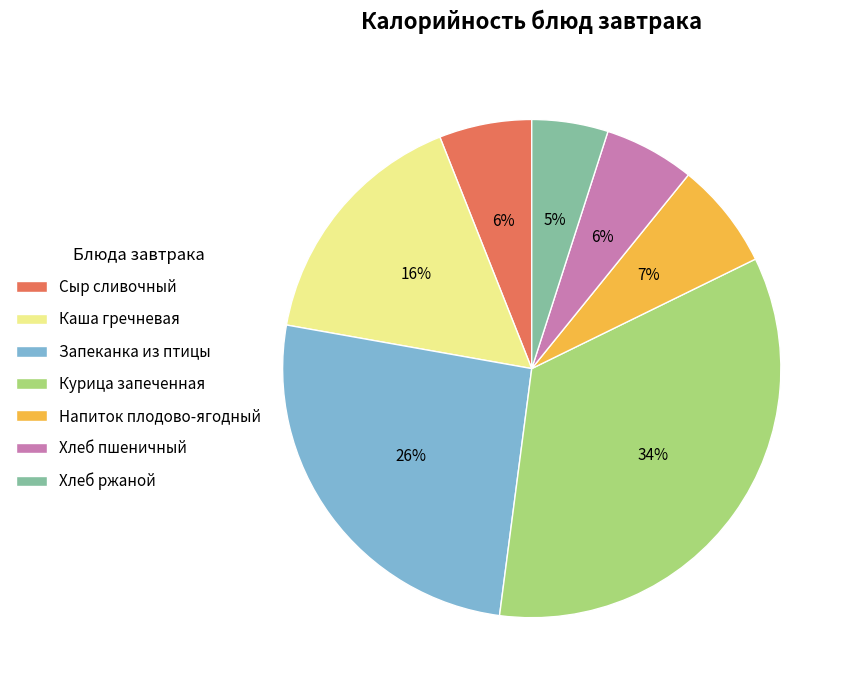

Approximately how many times larger is the value at Напиток плодово-ягодный compared to Хлеб пшеничный?

1.2